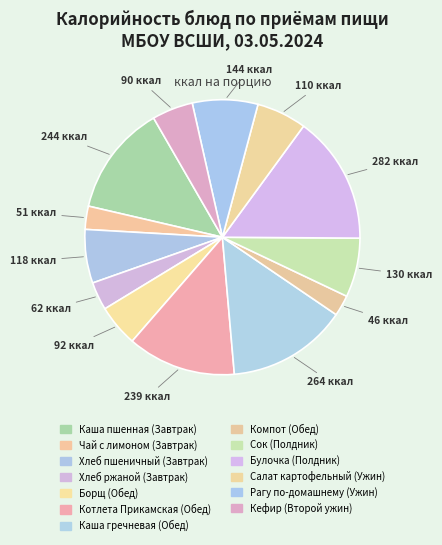

To the nearest percent, what is the combined percentage of Салат картофельный (Ужин) and Хлеб пшеничный (Завтрак)?

12%